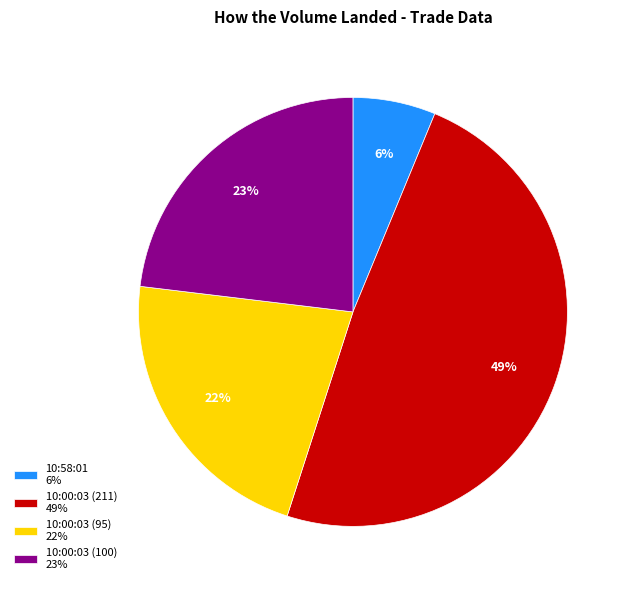

What percentage is the 10:00:03 (211) slice, to the nearest percent?

49%